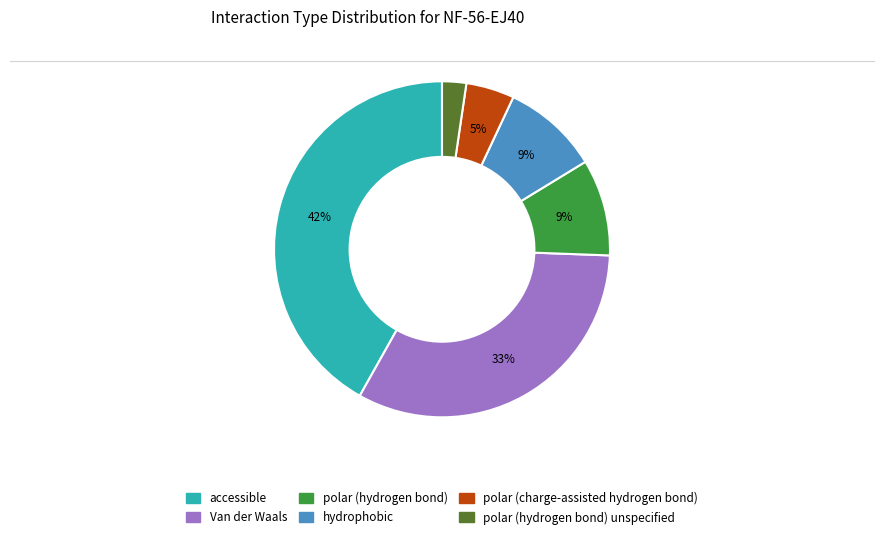

Is there a majority slice in this chart?

No